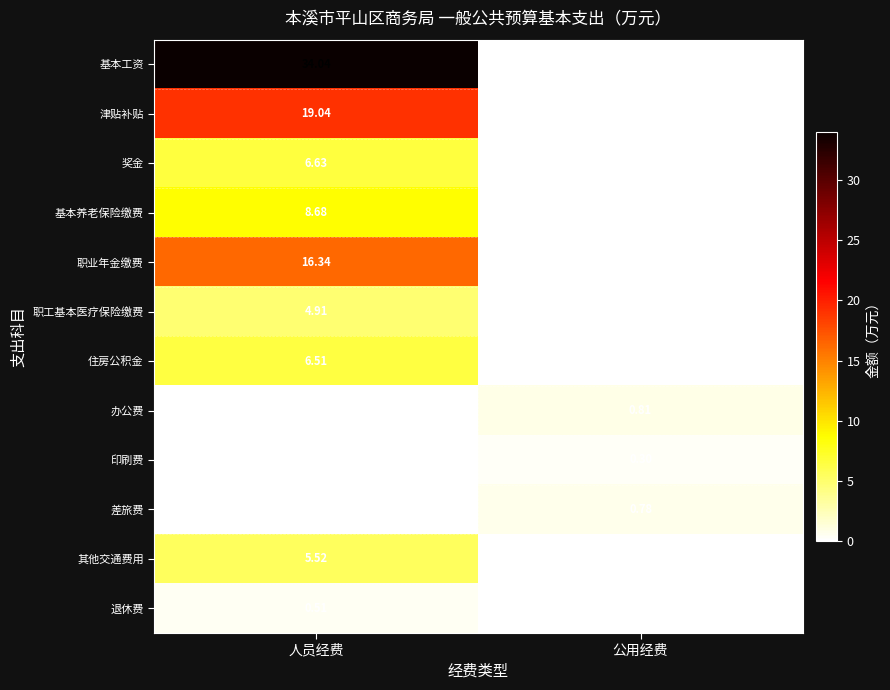

Which series has the widest spread of values?

基本工资